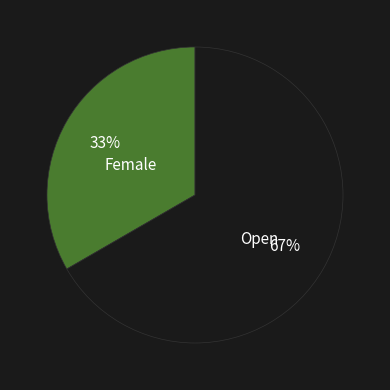

Do Female and Open together represent more than half of the pie?

Yes